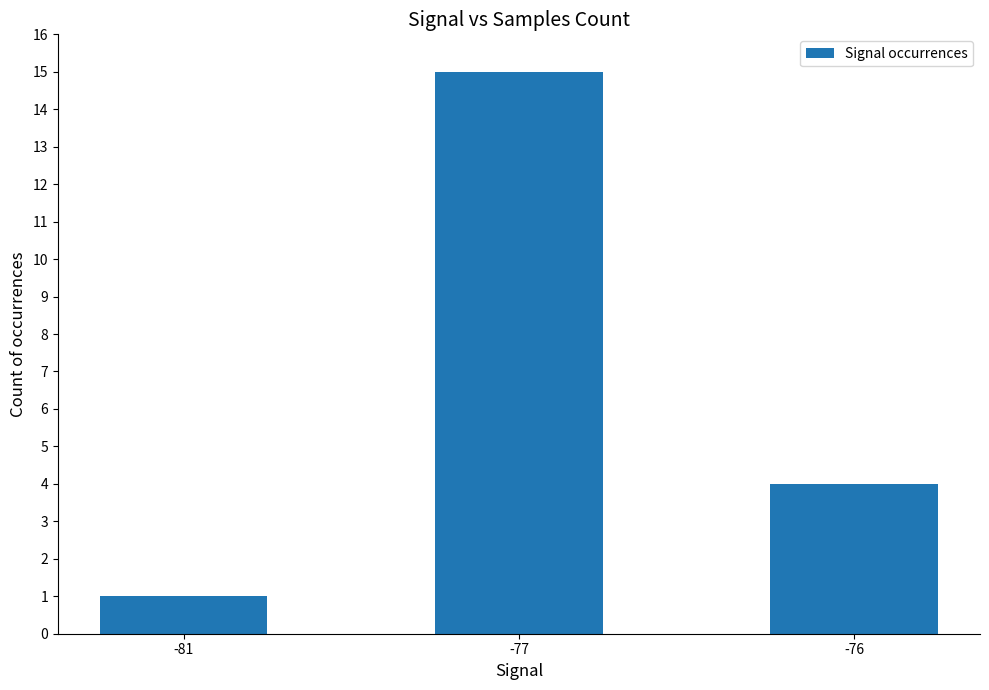

List the labels in order of value, largest first.

-77, -76, -81